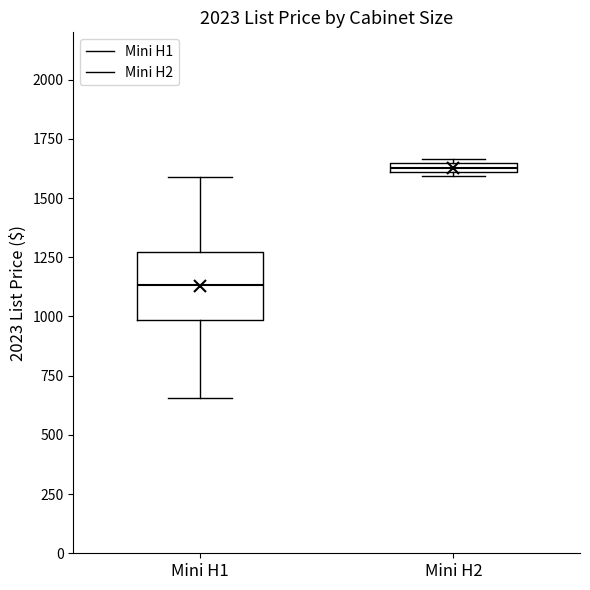

Which box's median line is the highest?

Mini H2